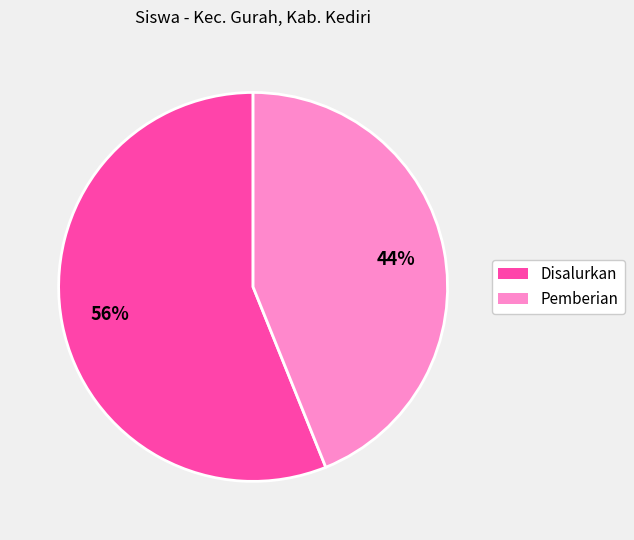

How many segments does this pie chart have?

2